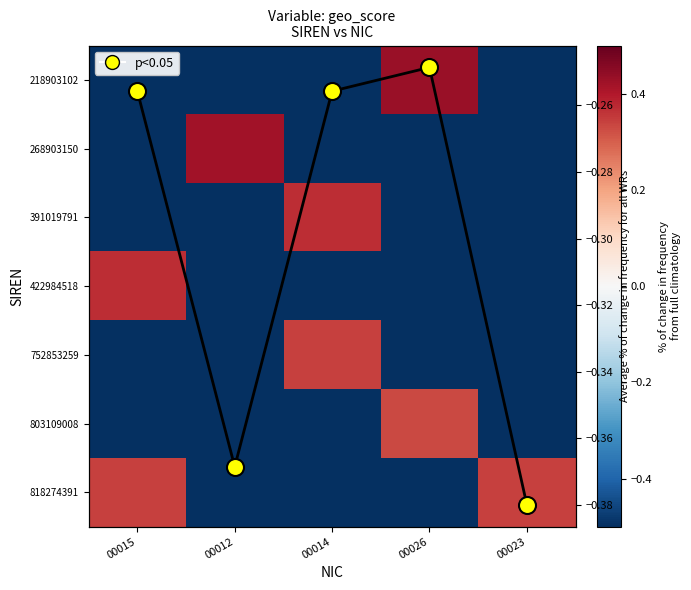

What value does the 818274391 series have at 00023?

0.3